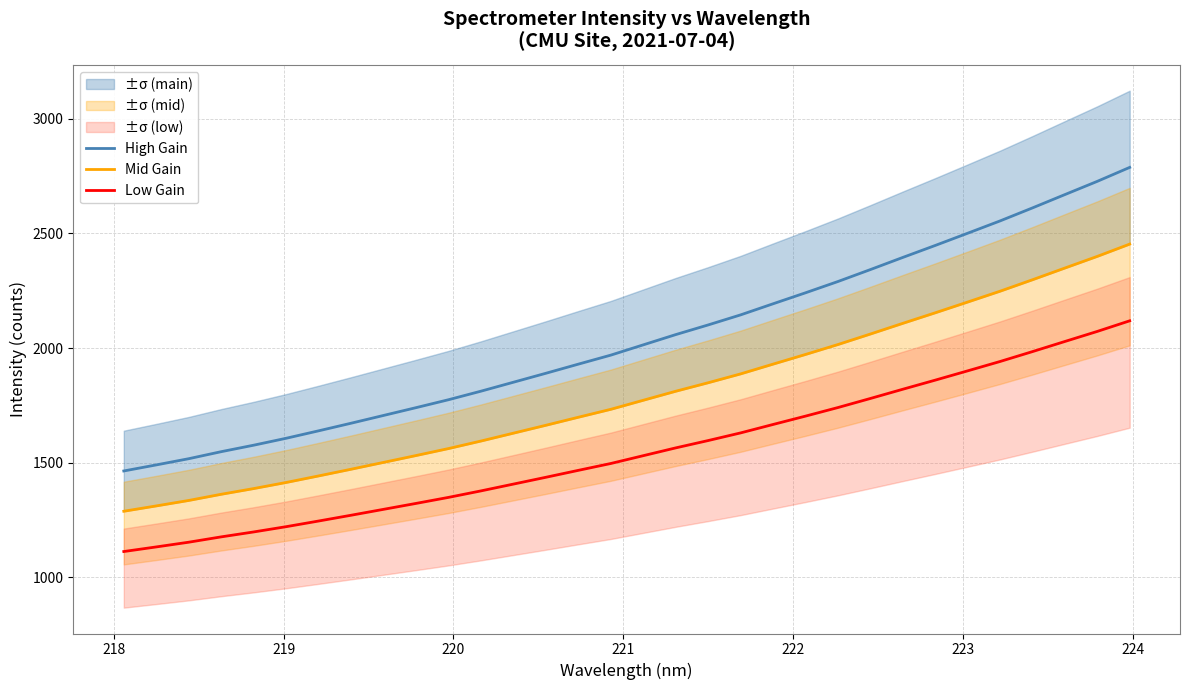

True or false: High Gain and Low Gain cross at least once.

False